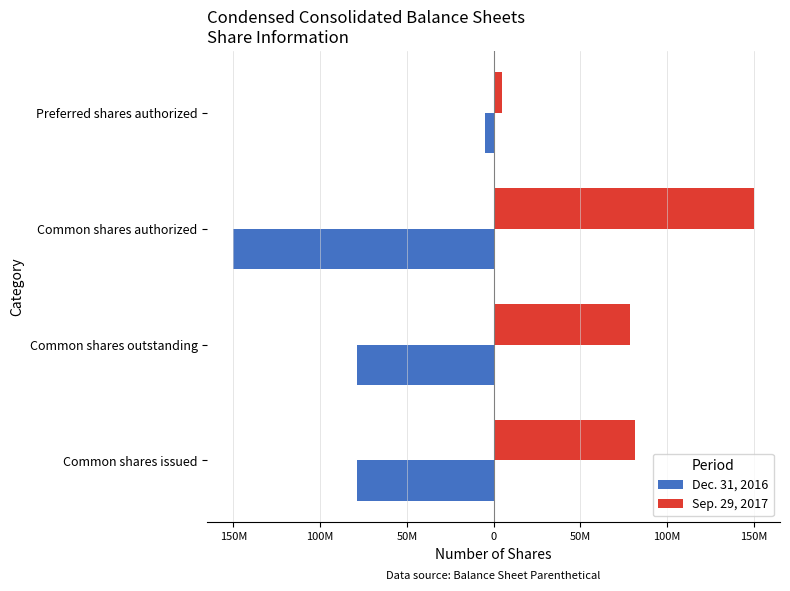

Which series has the largest total across all categories?

Sep. 29, 2017